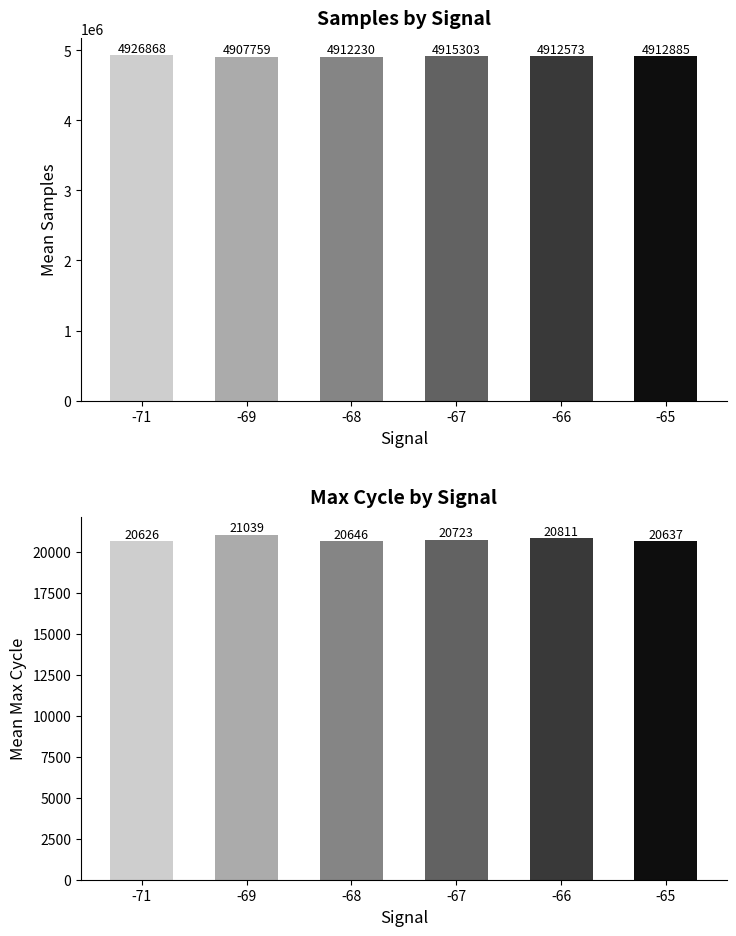

Does the chart contain stacked bars?

No